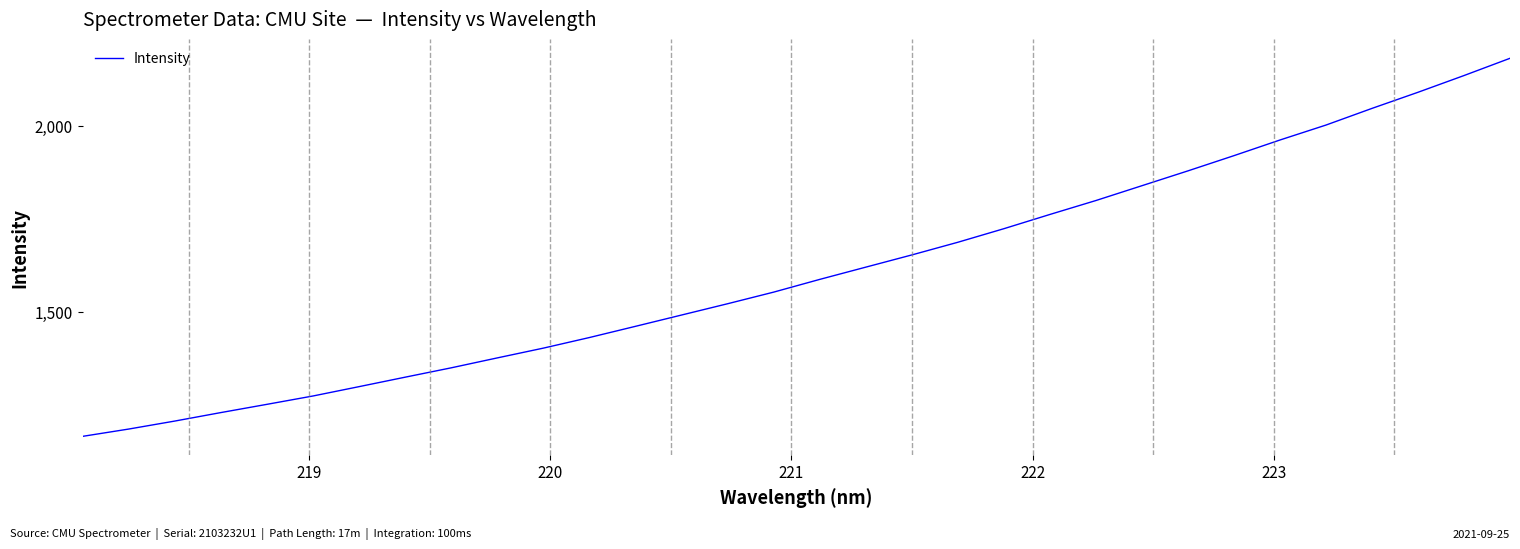

What is the greatest value displayed?

2183.0